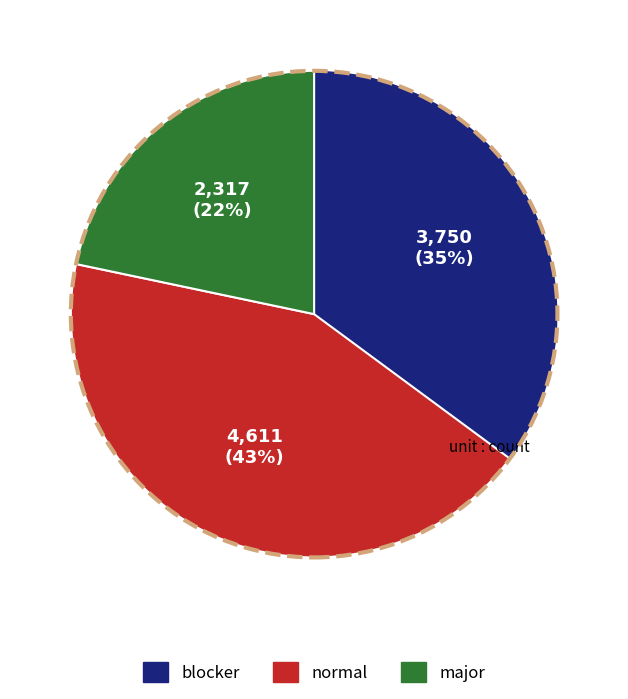

Combined, do blocker and major account for over 50%?

Yes